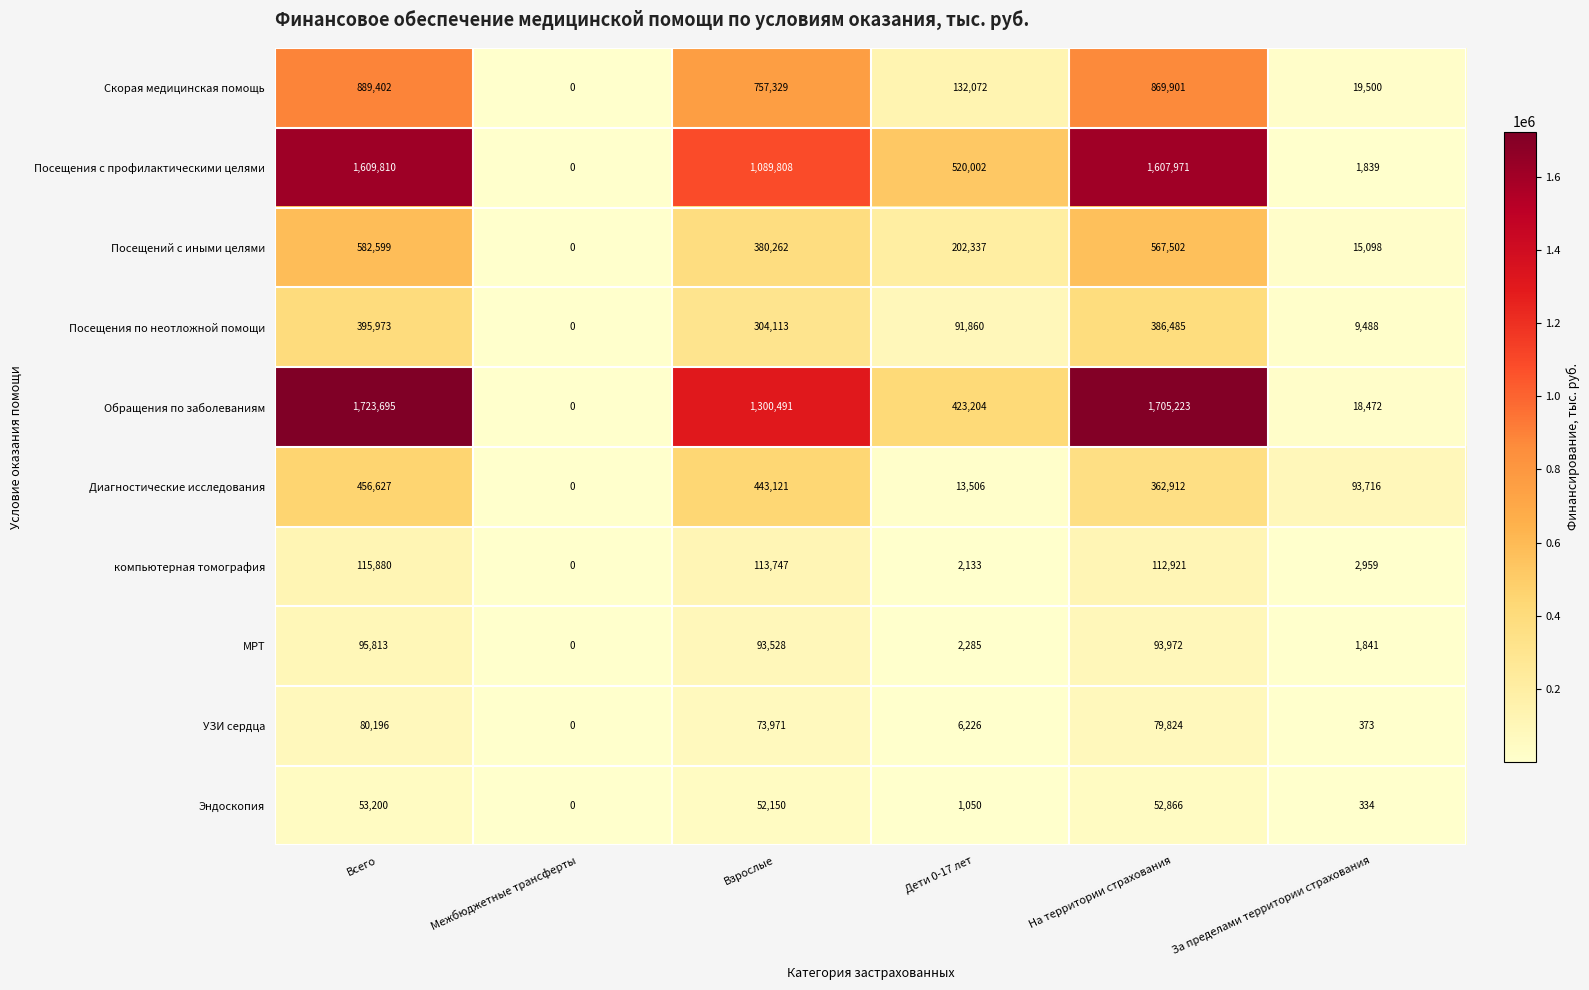

What is the difference between the Скорая медицинская помощь values at Всего and На территории страхования?

19501